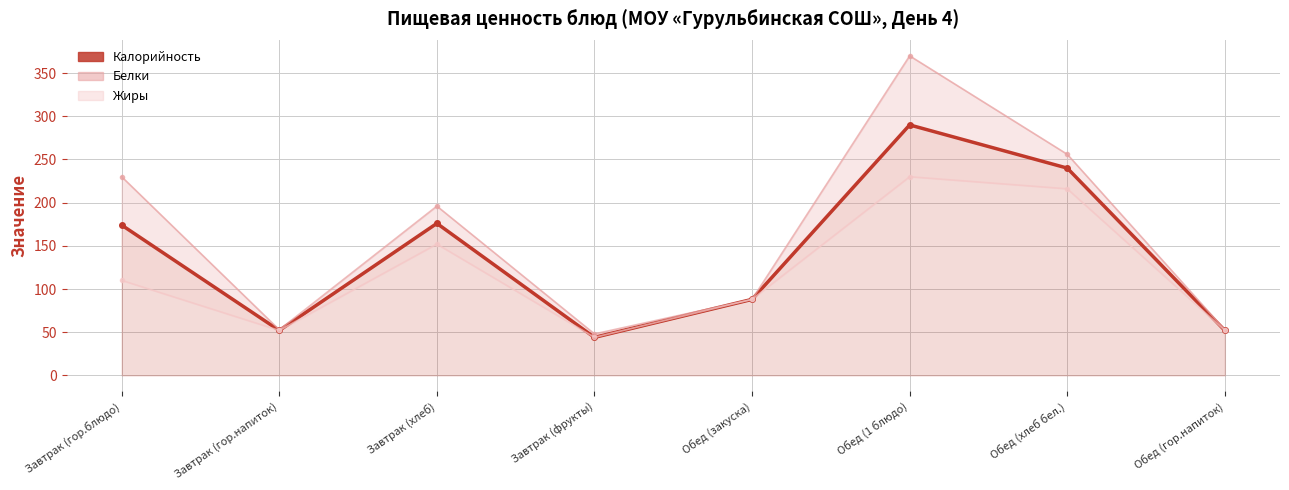

At which label does Белки (смещ.) reach its peak?

Обед (1 блюдо)